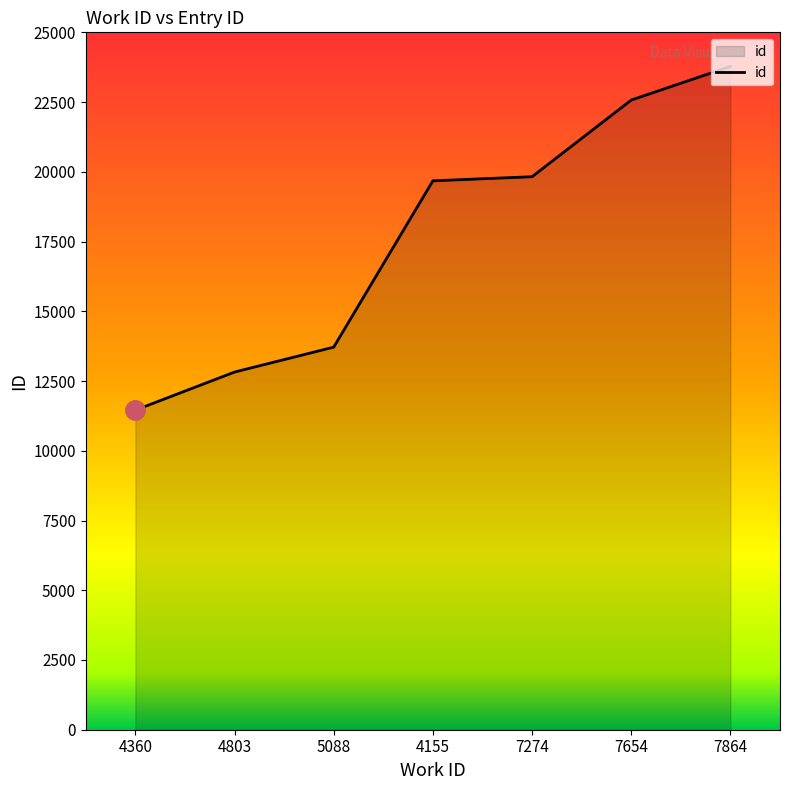

At which category does the chart reach its peak across all series?

7864